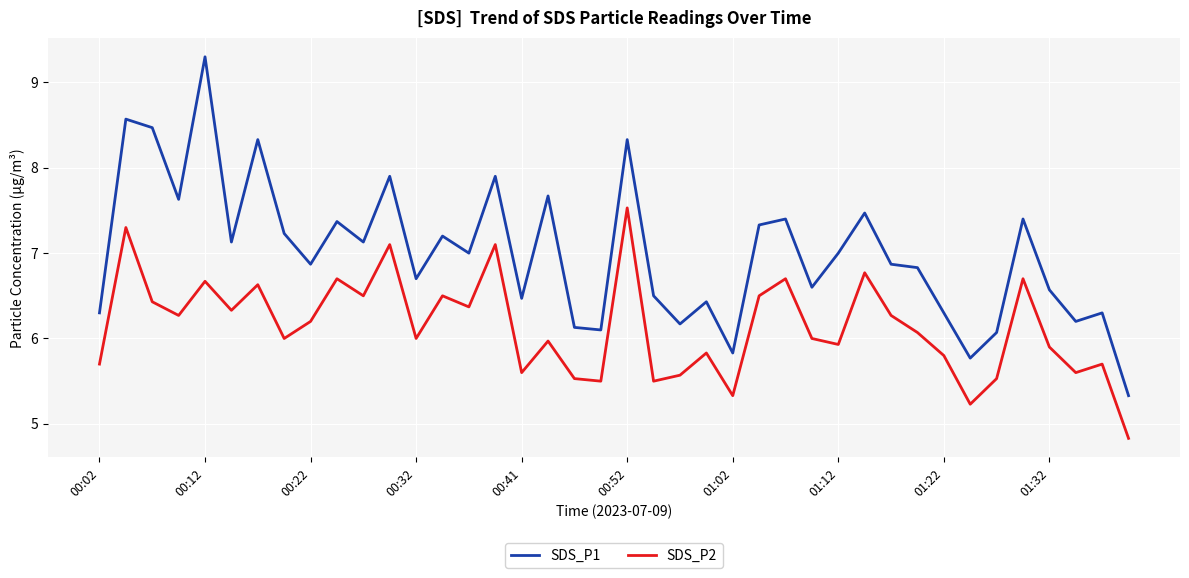

In SDS_P1, how many points are higher than both neighbors (excluding endpoints)?

14